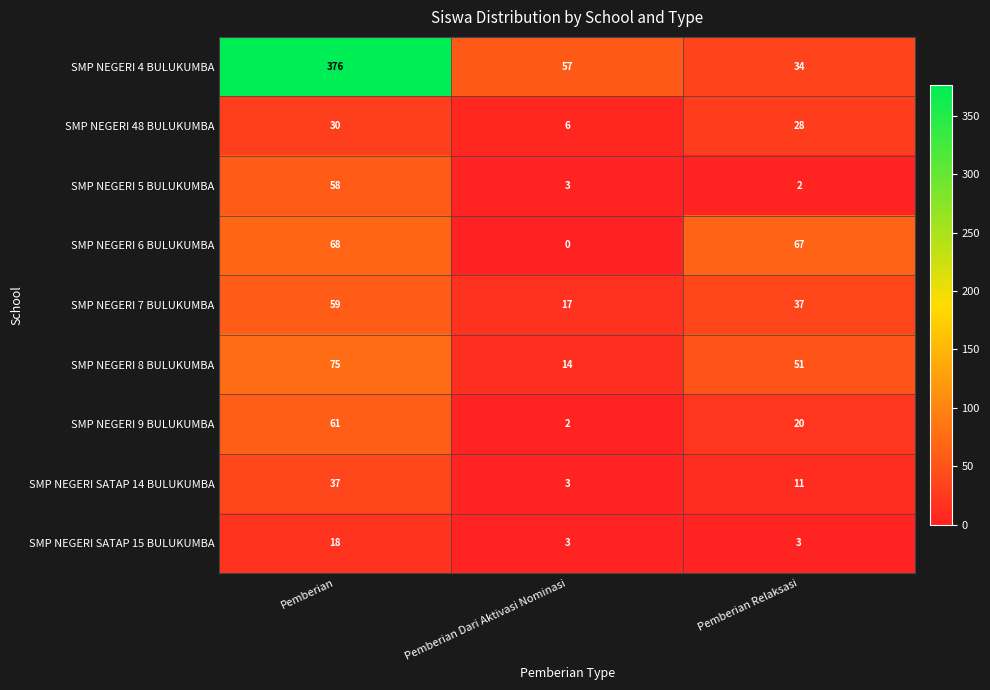

At which label does SMP NEGERI 5 BULUKUMBA first exceed 3?

Pemberian